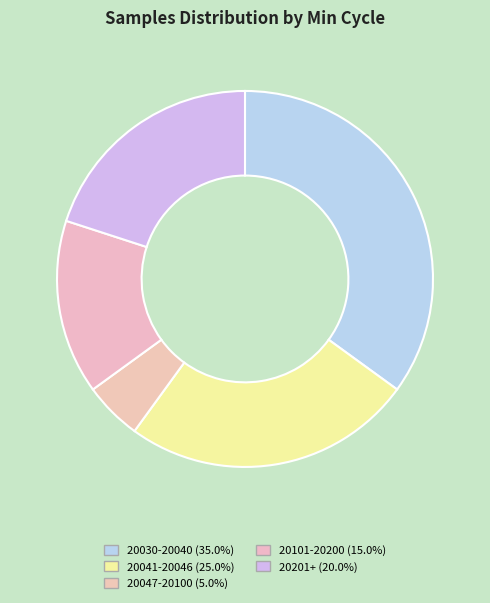

Count the number of slices in the pie.

5